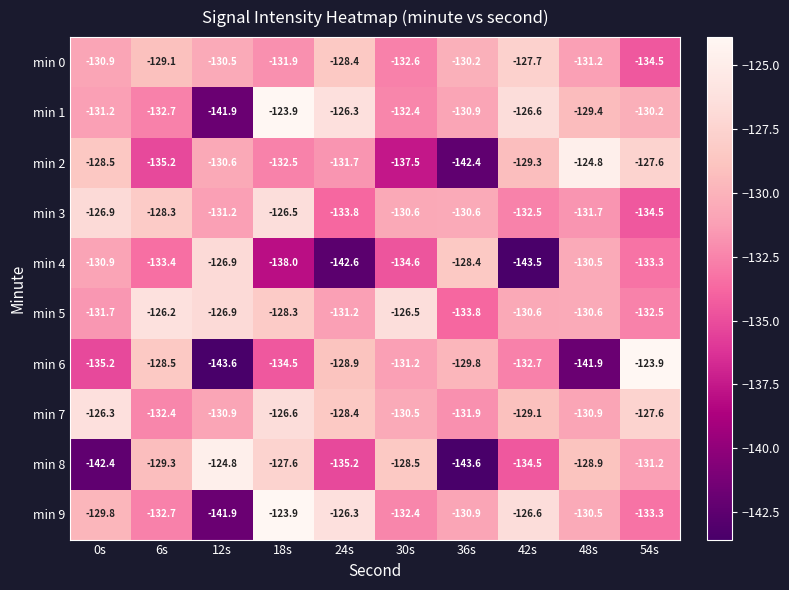

What is the difference between the min 8 values at 48s and 18s?

1.3